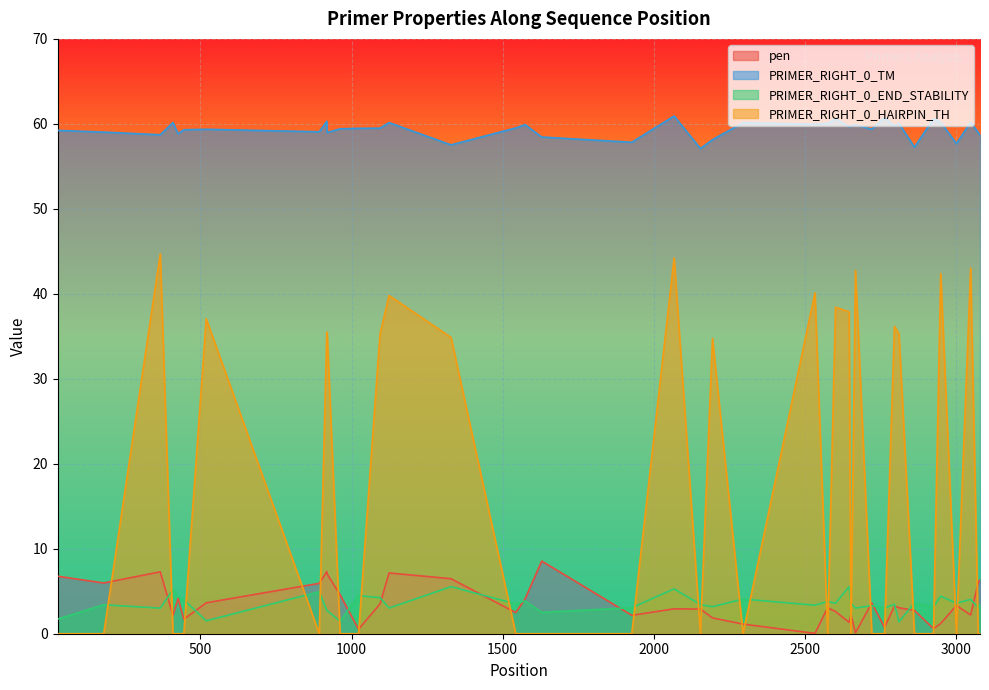

List the series in order of their peak value, highest first.

PRIMER_RIGHT_0_TM, PRIMER_RIGHT_0_HAIRPIN_TH, pen, PRIMER_RIGHT_0_END_STABILITY